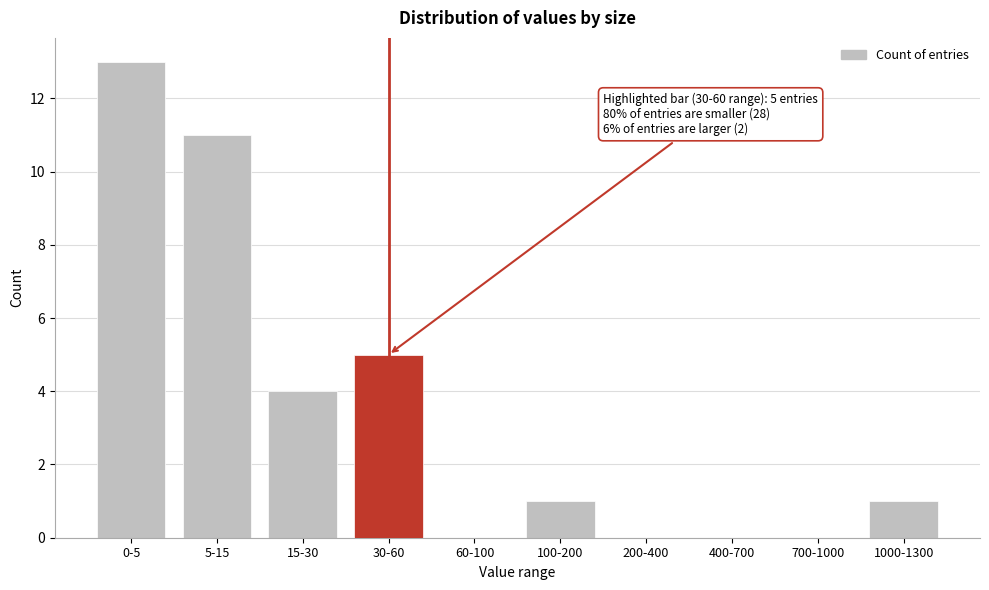

Reading right to left, extract all data points from this chart.

1000-1300=1	700-1000=0	400-700=0	200-400=0	100-200=1	60-100=0	30-60=5	15-30=4	5-15=11	0-5=13